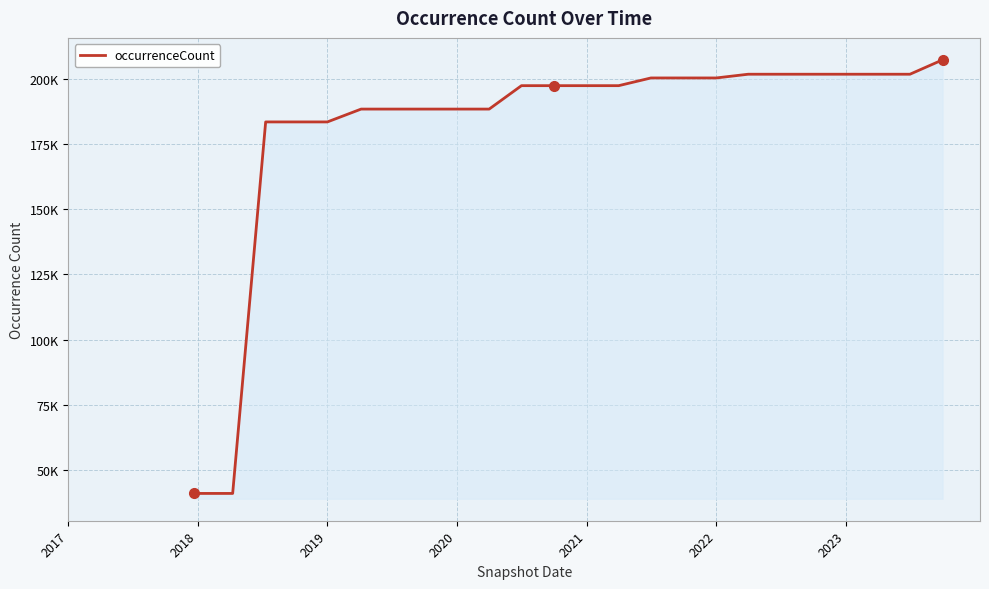

Does the chart have visible grid lines?

Yes